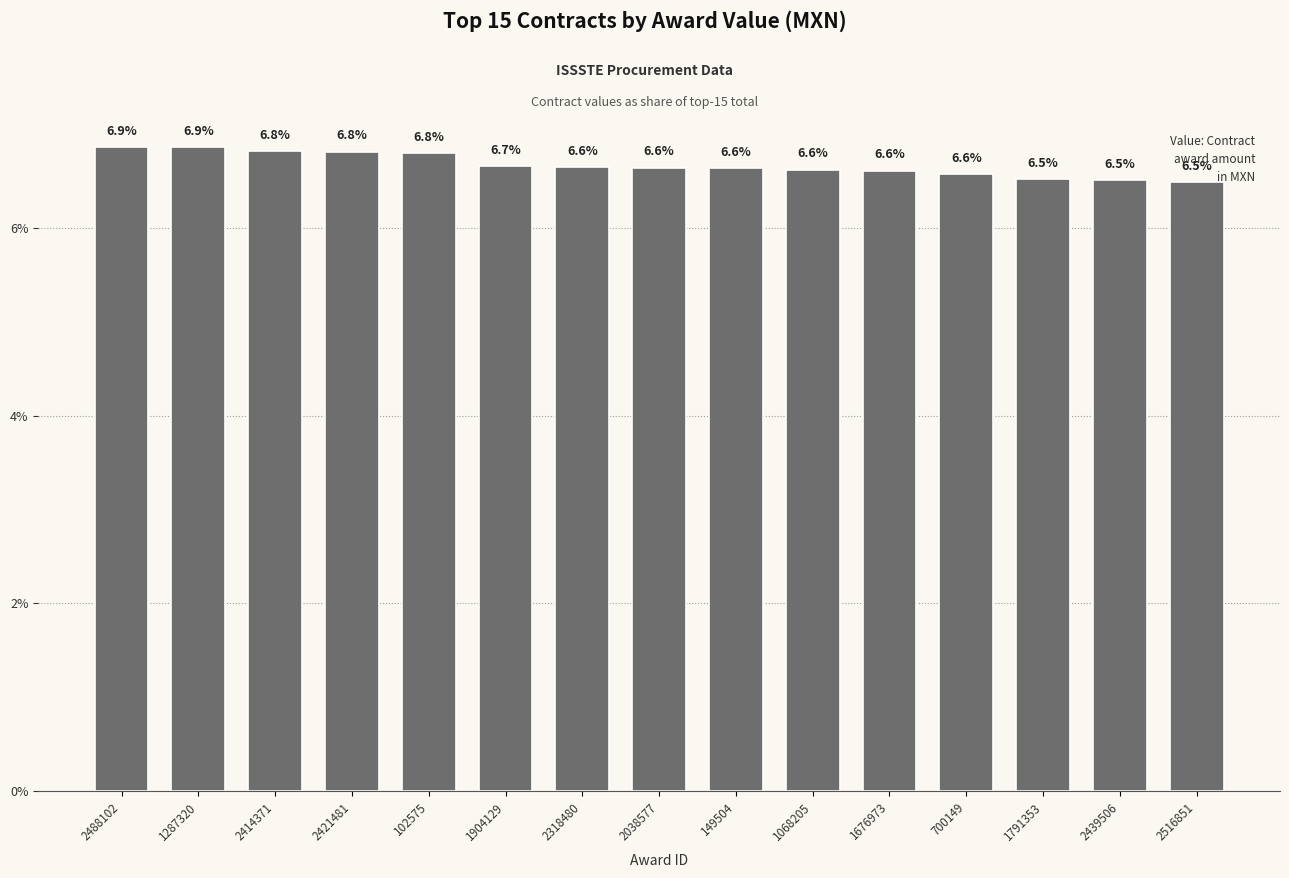

What position from the right is 149504?

7